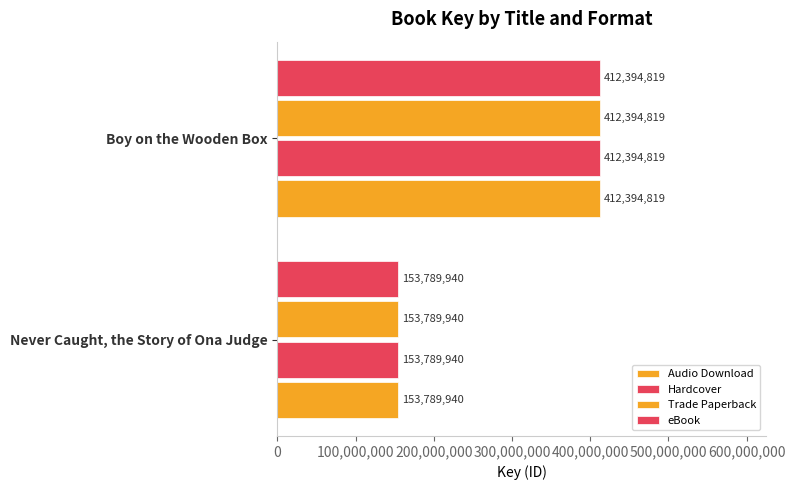

At how many categories does at least one series exceed 237300167?

1